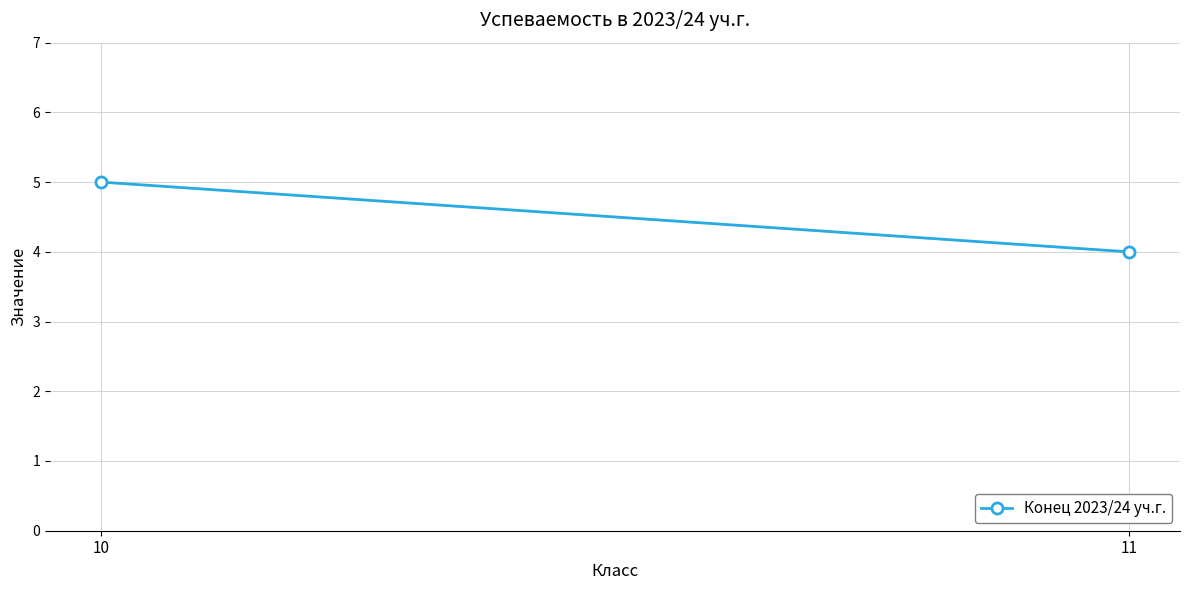

What is the change in value from 10 to 11?

-1